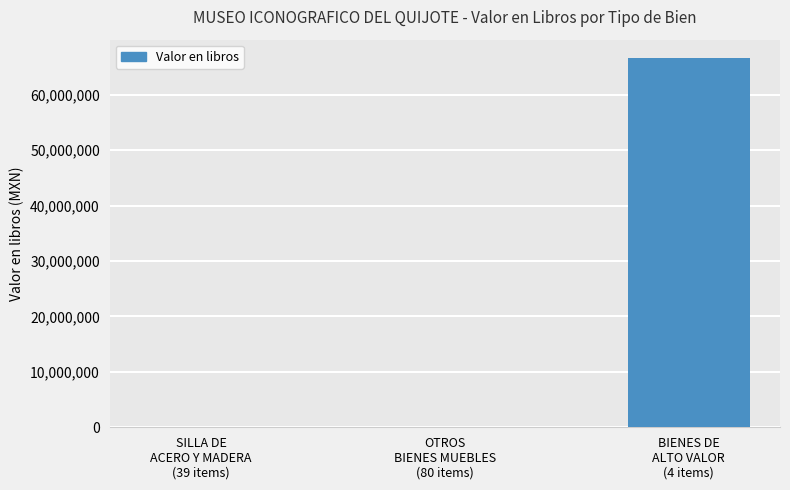

Is it true that the value at OTROS
BIENES MUEBLES
(80 items) is 3034.7?

True